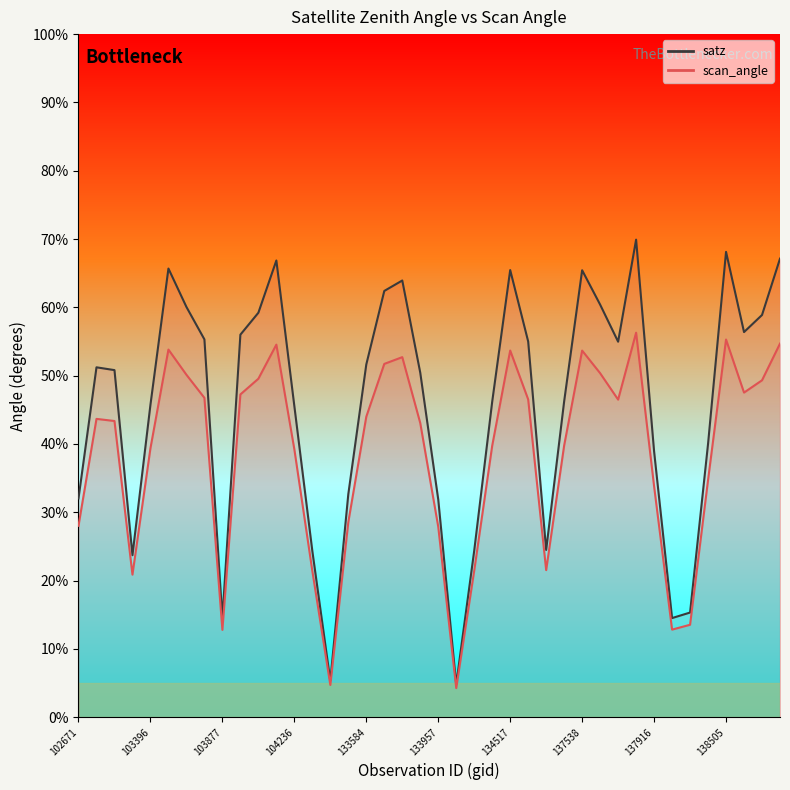

At 103877, list the series in order from largest to smallest.

satz, scan_angle